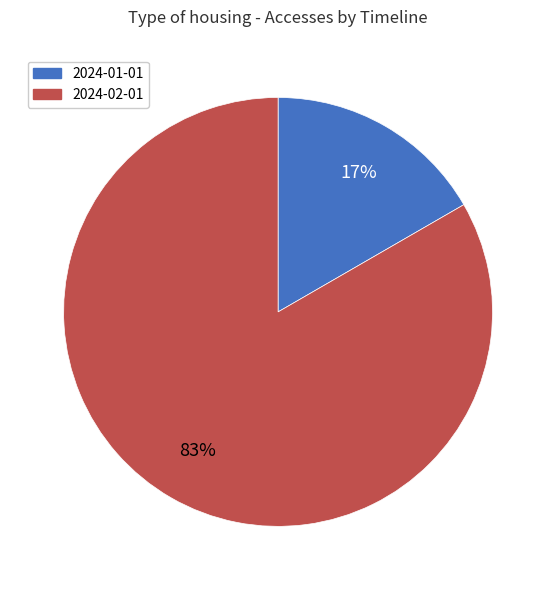

What is the majority slice?

2024-02-01